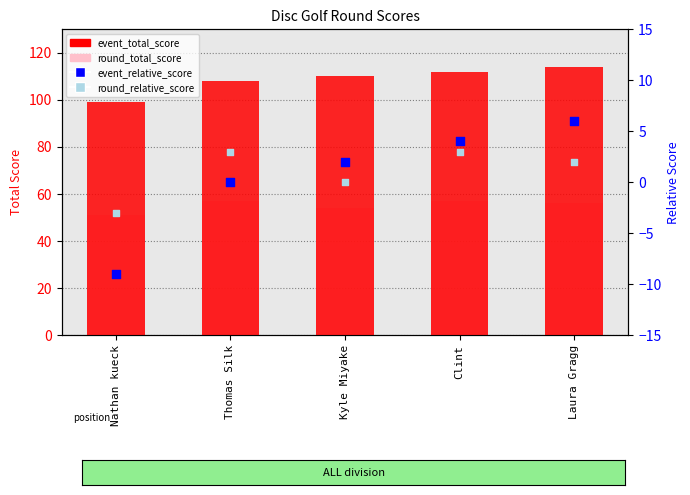

Is the value of round_total_score at Laura Gragg greater than the value of event_total_score at Clint?

No